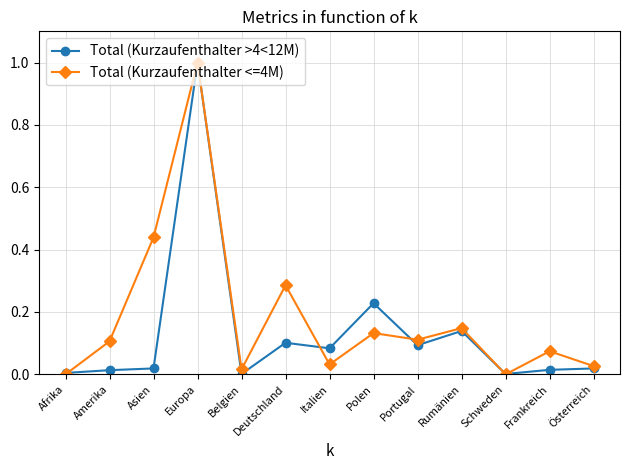

At which category does Total (Kurzaufenthalter <=4M) reach its first local peak?

Europa